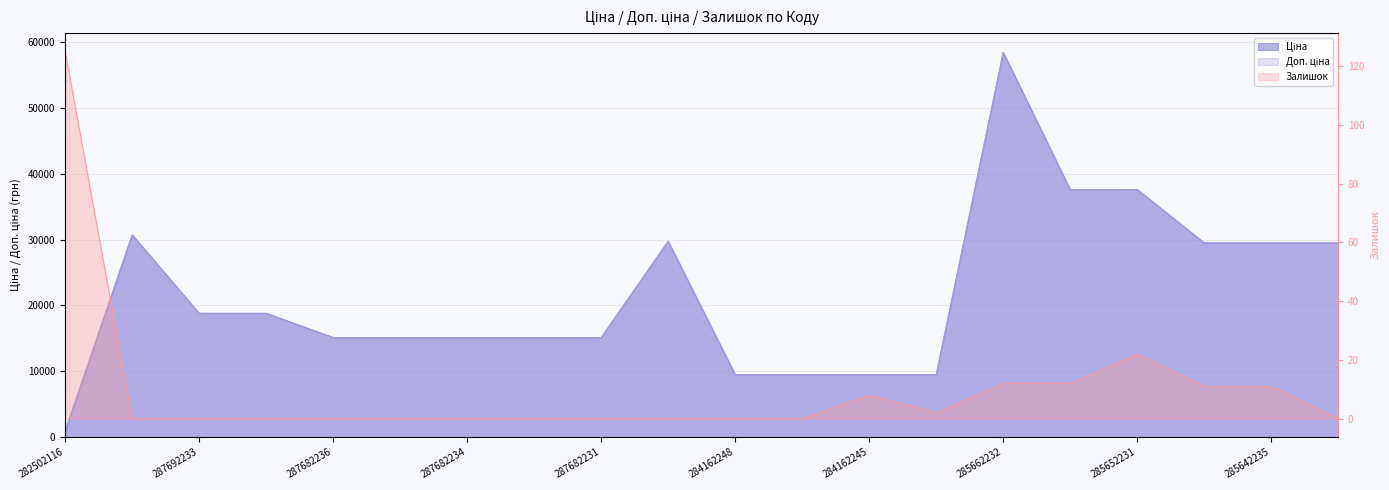

In Залишок, how many points are higher than both neighbors (excluding endpoints)?

2